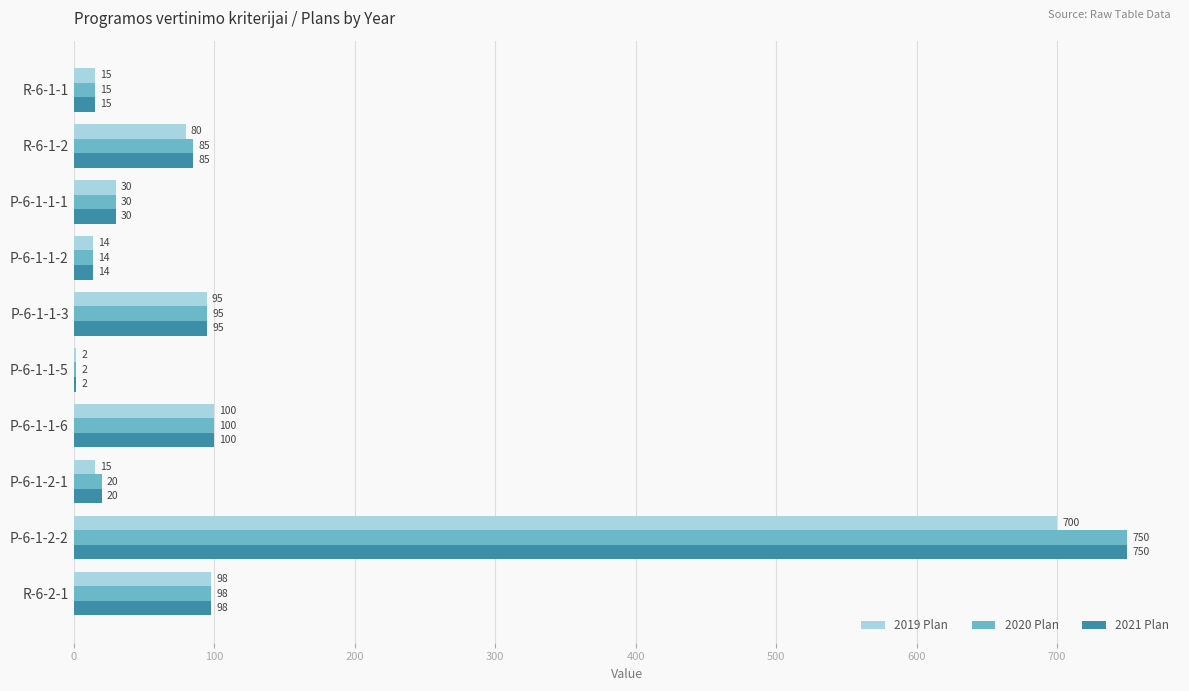

What is the maximum value for 2020 Plan?

750